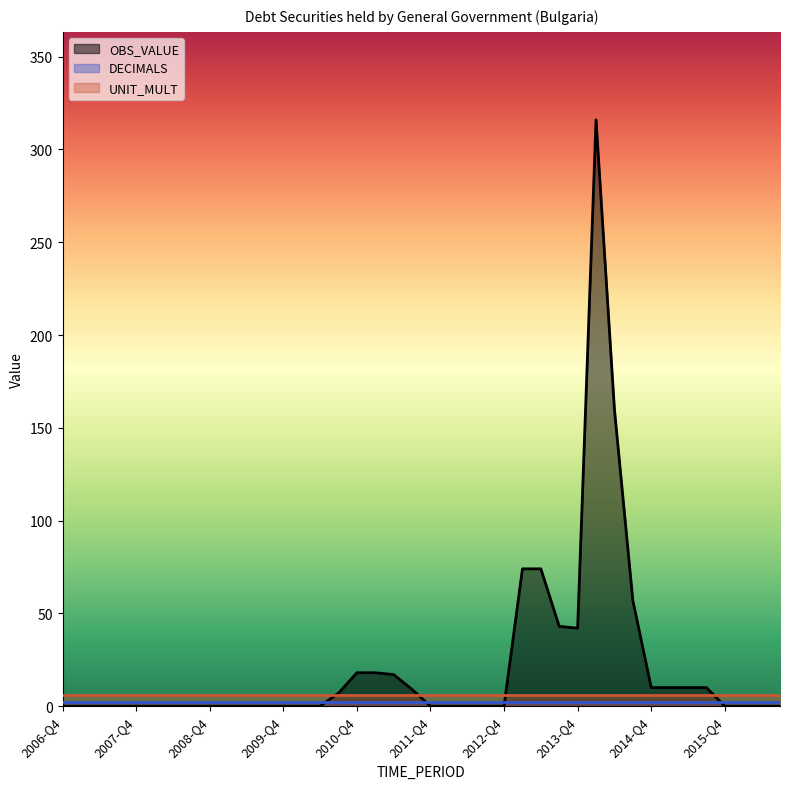

Is it true that OBS_VALUE equals 0 at 2007-Q1?

True